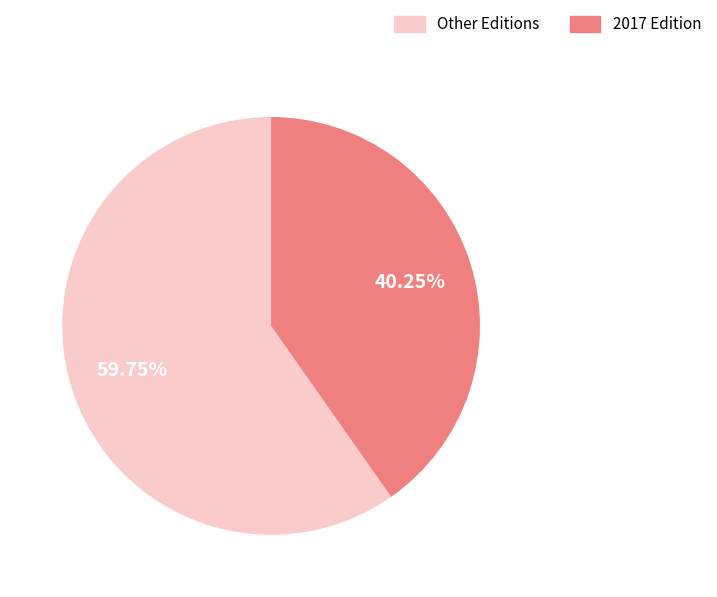

What is the largest slice in the pie chart?

Other Editions